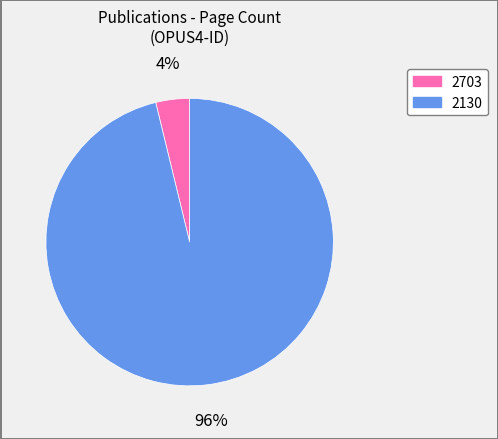

To the nearest percent, what portion does 2130 represent?

96%